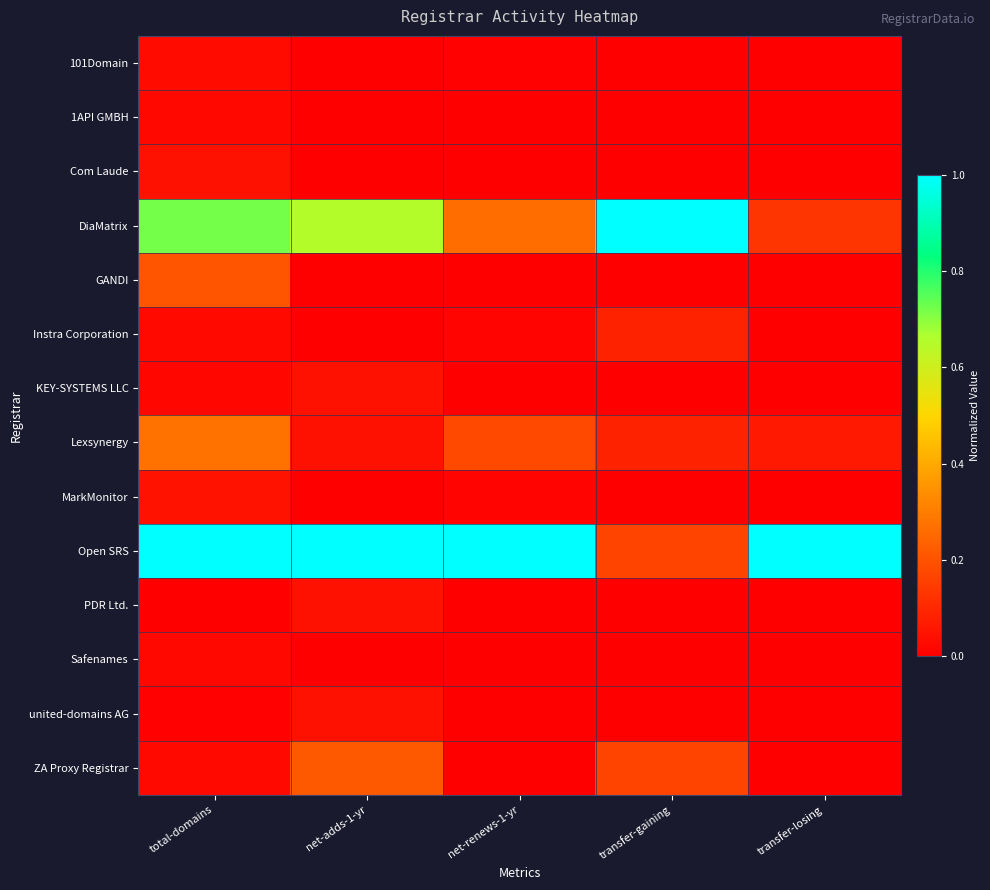

How many distinct data groups are displayed?

14